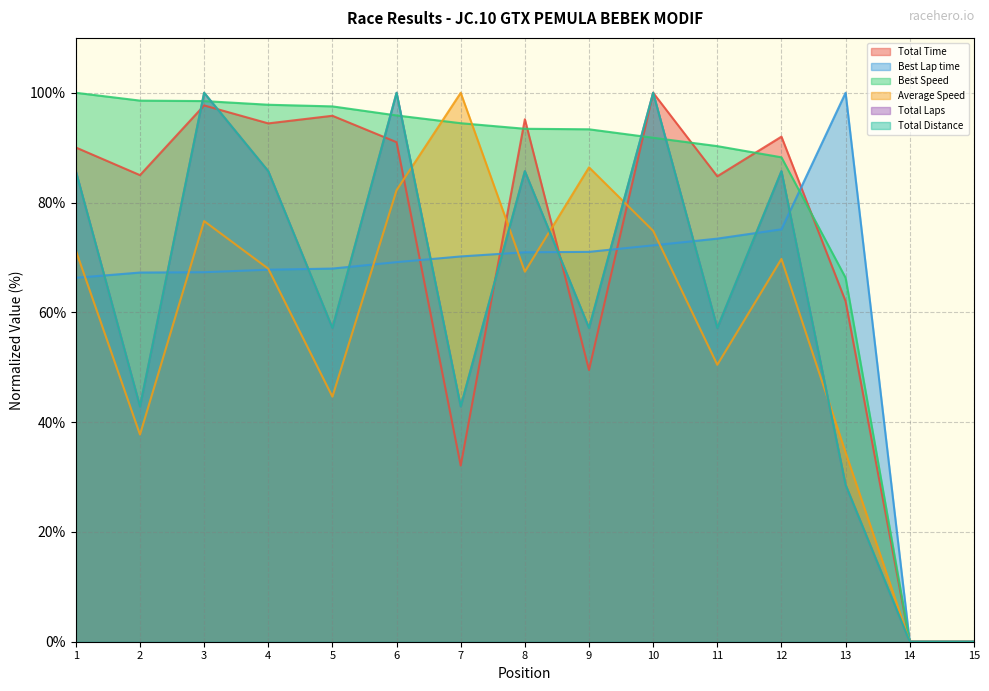

How many values in Best Speed are above zero?

13